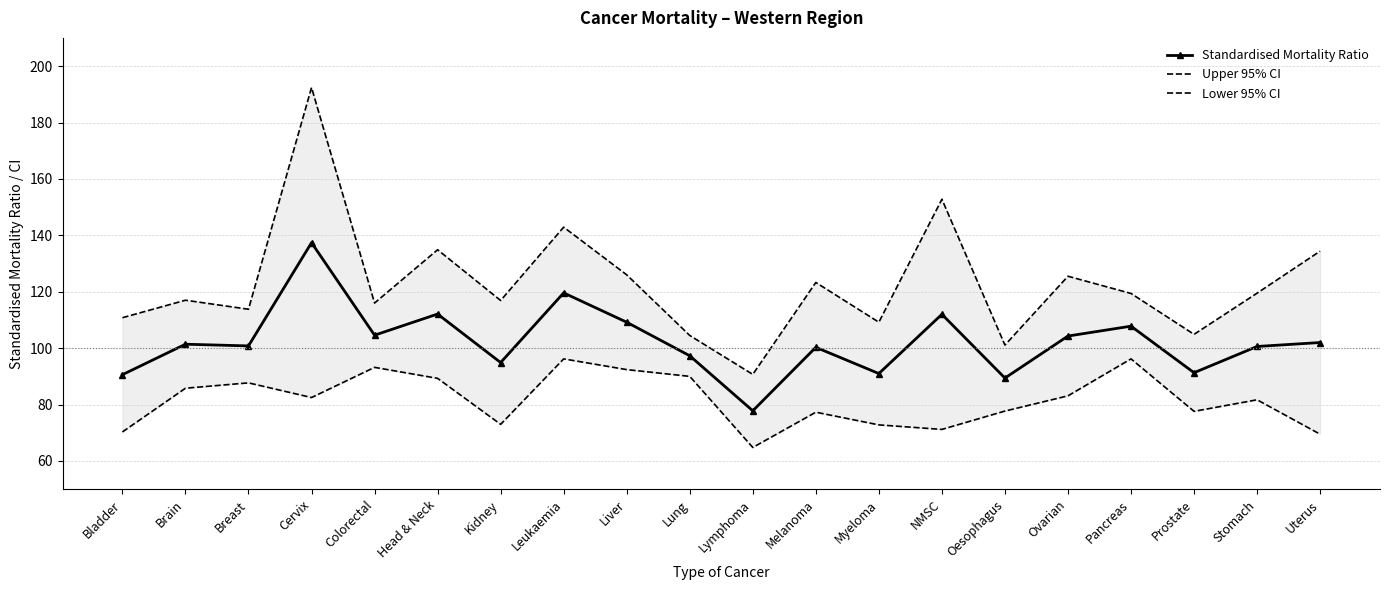

Reading left to right, extract all data points from this chart.

Standardised Mortality Ratio: 90.6	101.4	100.8	137.4	104.6	112.1	94.9	119.6	109.2	97.3	77.8	100.3	91.0	112.0	89.4	104.3	107.8	91.3	100.6	102.0
Upper 95% CI: 110.8	117.0	113.8	192.4	116.0	134.9	116.9	142.9	126.0	104.5	90.7	123.3	109.2	152.8	101.1	125.5	119.4	104.9	119.5	134.4
Lower 95% CI: 70.3	85.8	87.7	82.5	93.2	89.3	73.0	96.2	92.4	90.0	64.8	77.3	72.8	71.2	77.7	83.1	96.2	77.6	81.7	69.5